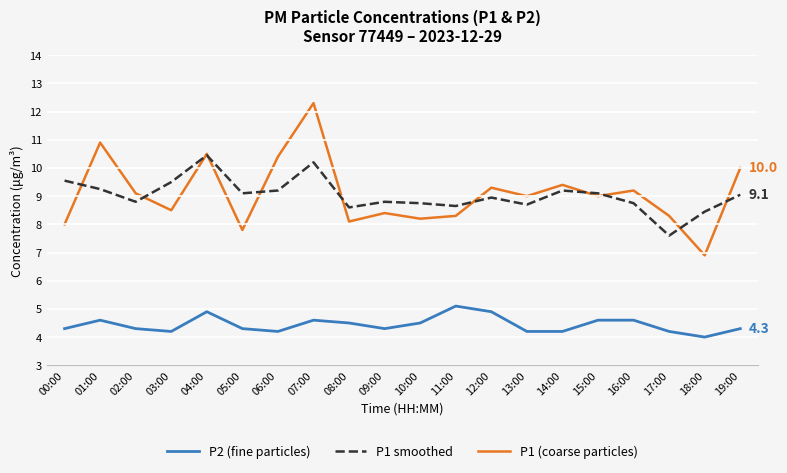

True or false: P1 smoothed has a value of 9.2 at 06:00.

True